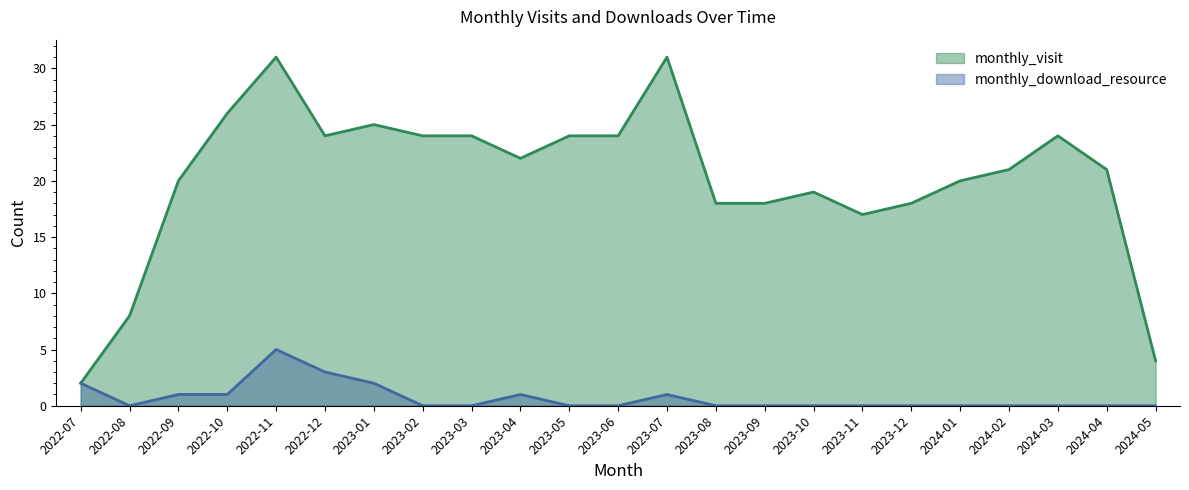

What is the value of the monthly_visit point at the 8th from the left?

24